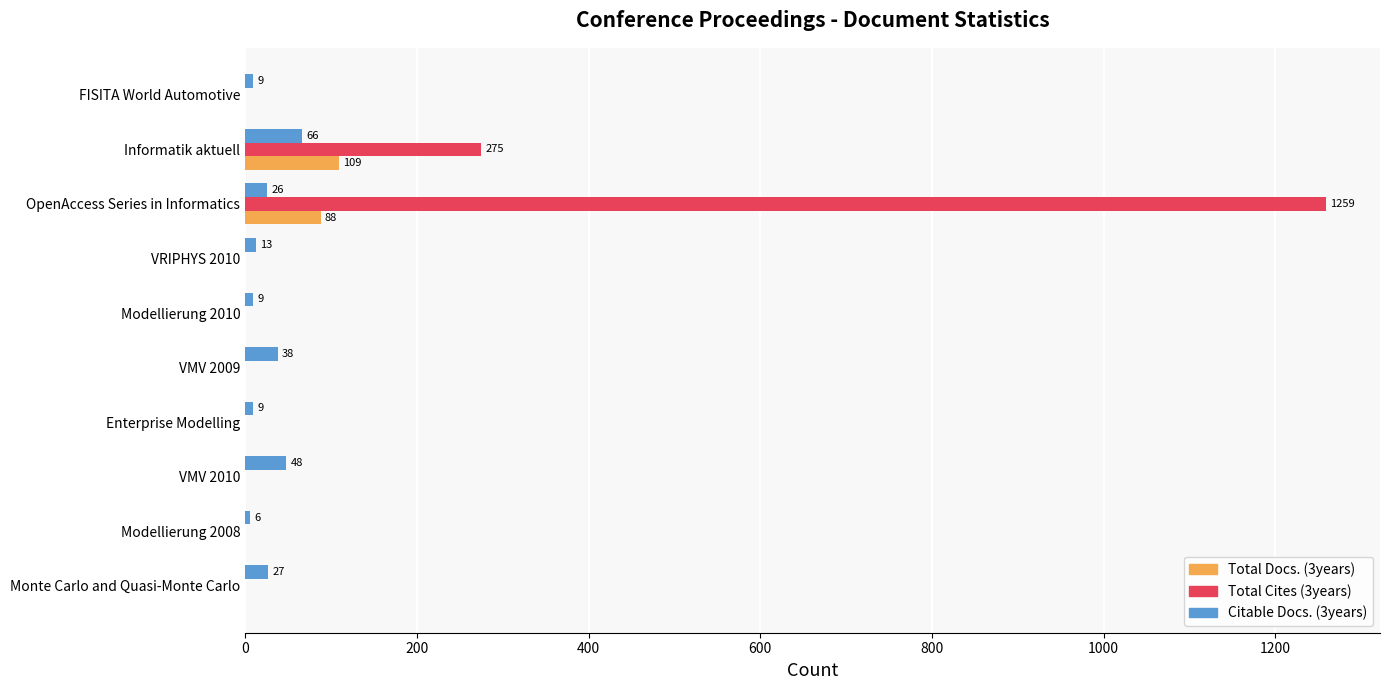

The Citable Docs. (3years) series shows 13 at VRIPHYS 2010. True or false?

True